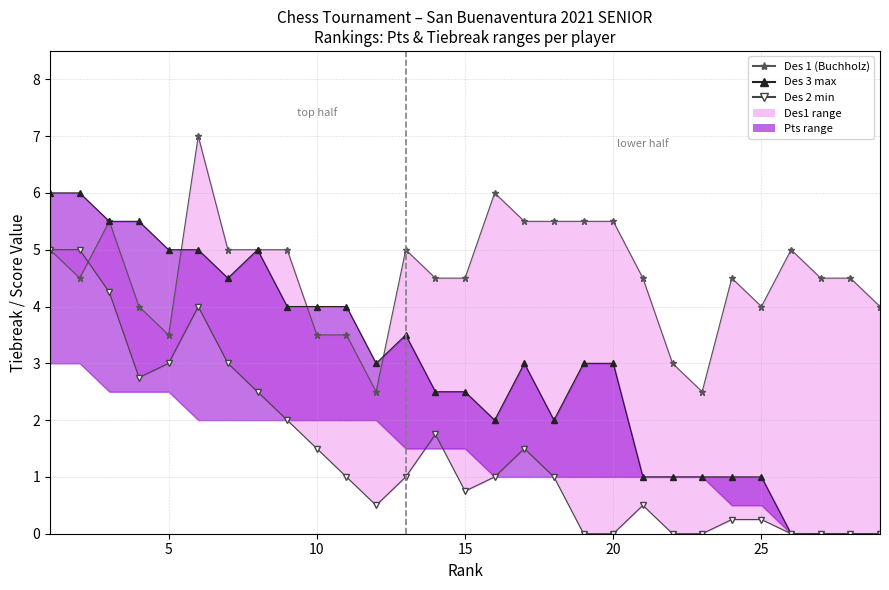

Reading right to left, transcribe all the data shown in this chart.

Des 1 (Buchholz): 4.0	4.5	4.5	5.0	4.0	4.5	2.5	3.0	4.5	5.5	5.5	5.5	5.5	6.0	4.5	4.5	5.0	2.5	3.5	3.5	5.0	5.0	5.0	7.0	3.5	4.0	5.5	4.5	5.0
Des 3 (Fide TB) max: 0.0	0.0	0.0	0.0	1.0	1.0	1.0	1.0	1.0	3.0	3.0	2.0	3.0	2.0	2.5	2.5	3.5	3.0	4.0	4.0	4.0	5.0	4.5	5.0	5.0	5.5	5.5	6.0	6.0
Des 2 (Sonneborn) min: 0.0	0.0	0.0	0.0	0.2	0.2	0.0	0.0	0.5	0.0	0.0	1.0	1.5	1.0	0.8	1.8	1.0	0.5	1.0	1.5	2.0	2.5	3.0	4.0	3.0	2.8	4.2	5.0	5.0